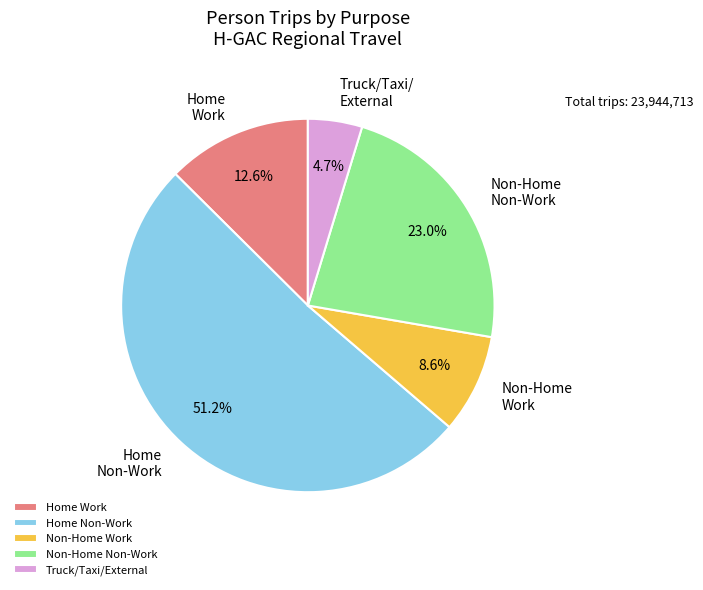

How many slices are in this pie chart?

5